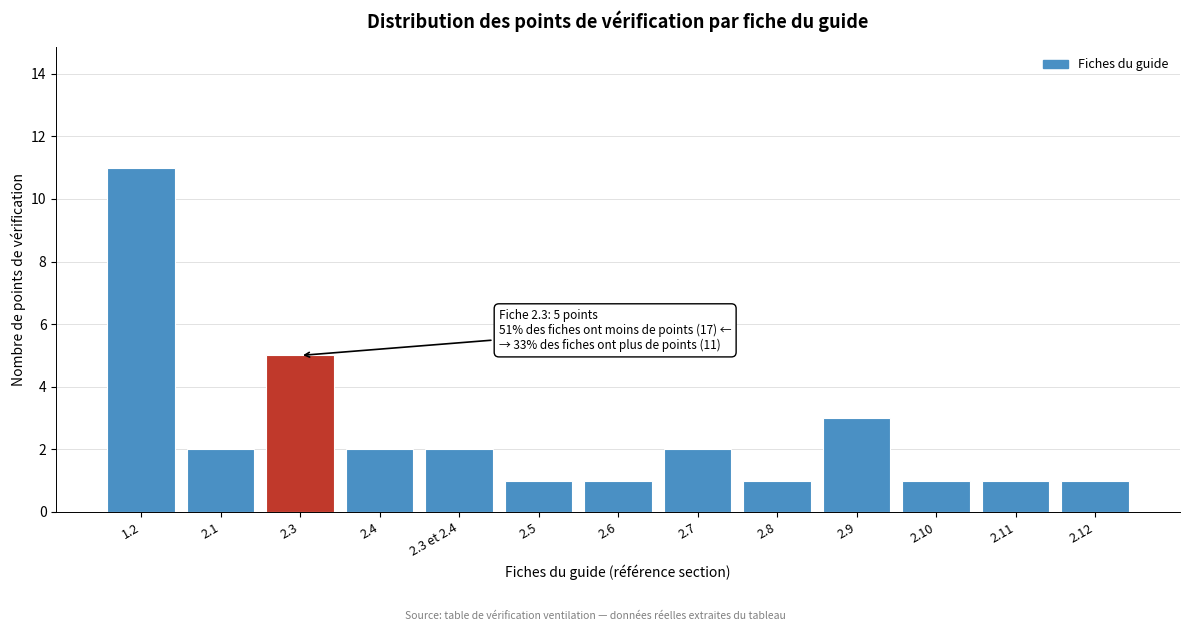

Reading right to left, list all the values displayed in this chart.

2.12=1	2.11=1	2.10=1	2.9=3	2.8=1	2.7=2	2.6=1	2.5=1	2.3 et 2.4=2	2.4=2	2.3=5	2.1=2	1.2=11